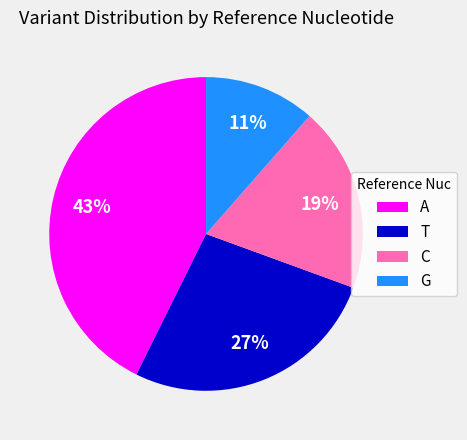

Is G the majority of the pie?

No